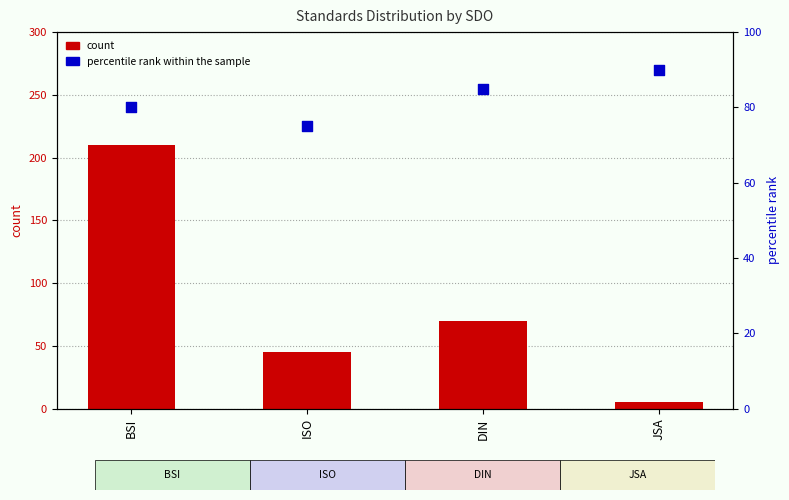

Is the value of percentile rank within the sample at ISO greater than the value of count at ISO?

Yes